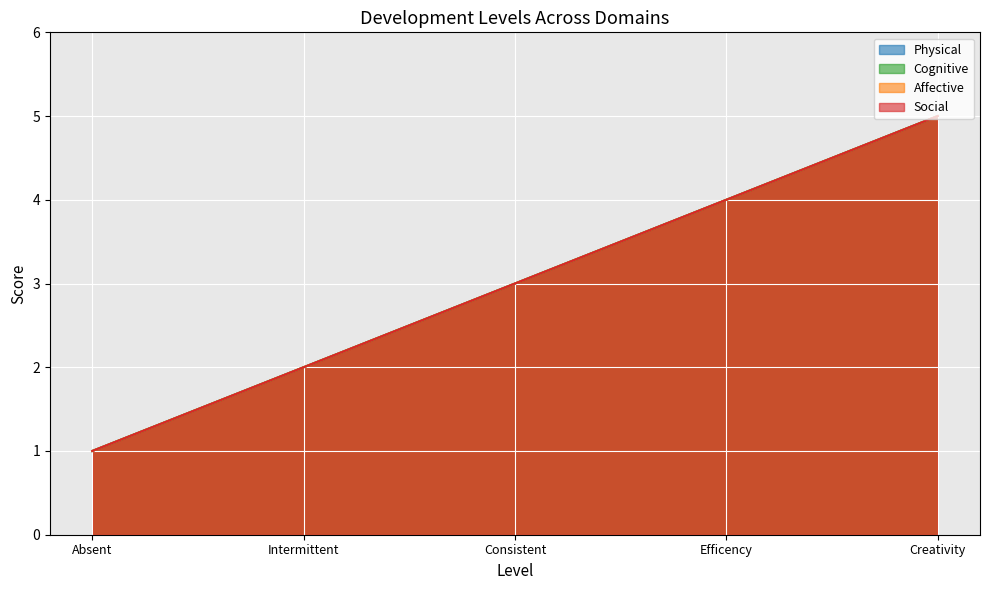

What is the sum of all Affective values?

15